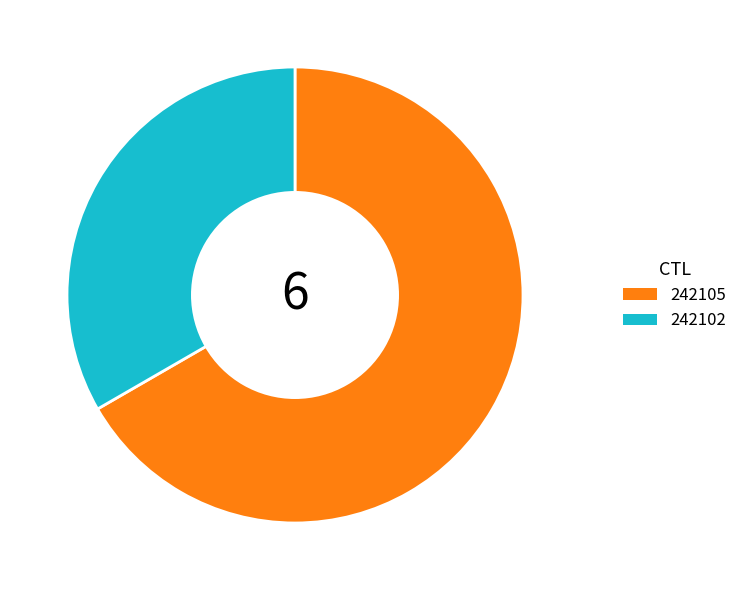

Combined, do 242102 and 242105 account for over 50%?

Yes